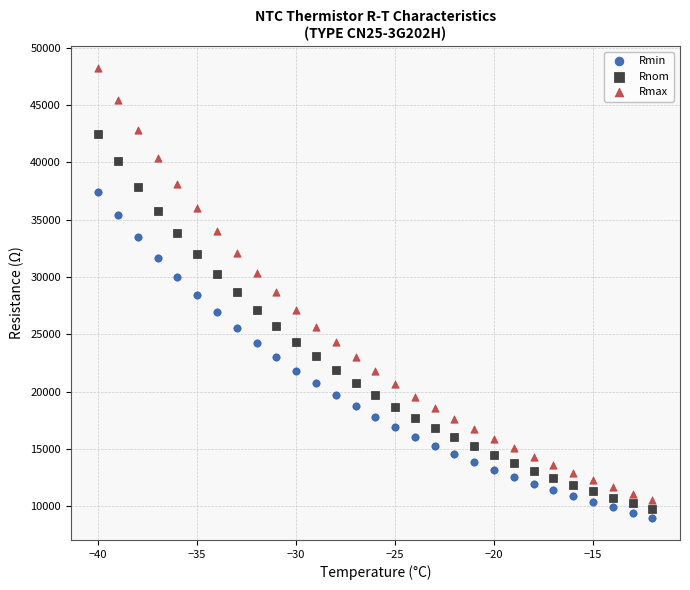

Which series reaches the maximum Y coordinate?

Rmax